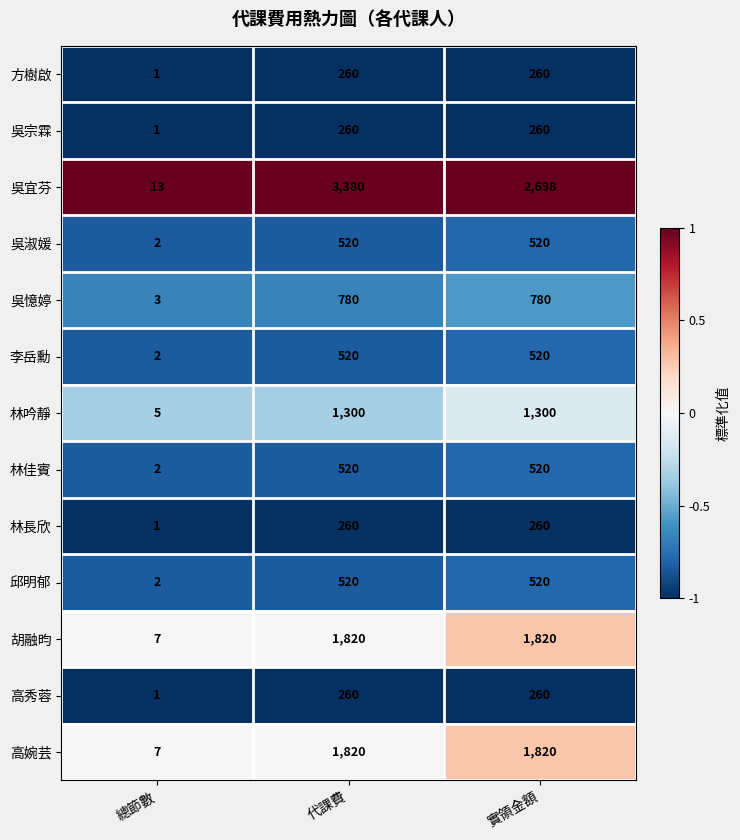

Count the 高婉芸 values in the range 7 to 1820.

3